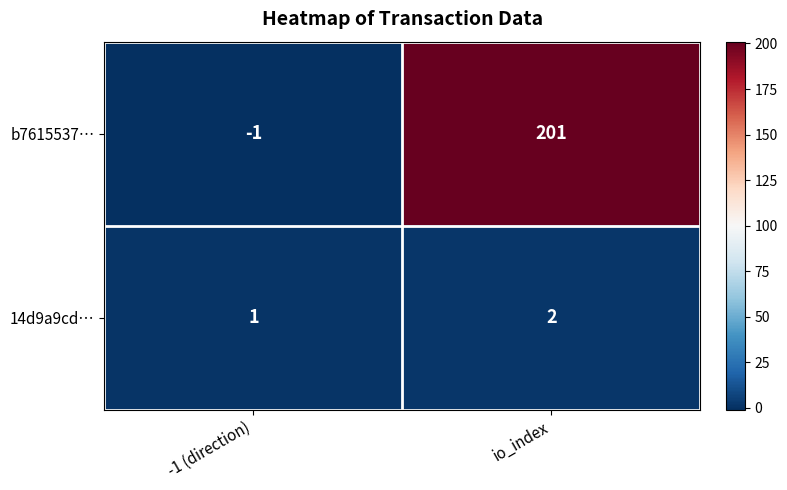

Which series changed the most between -1 (direction) and io_index?

b7615537…